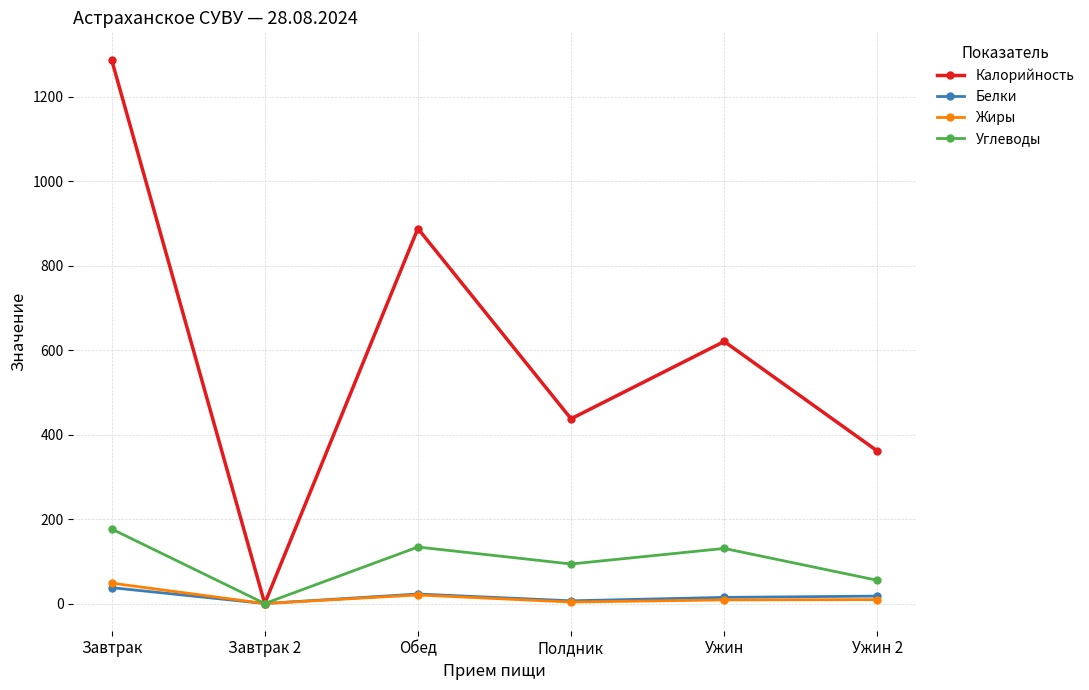

At which category does Углеводы reach its first local valley?

Завтрак 2